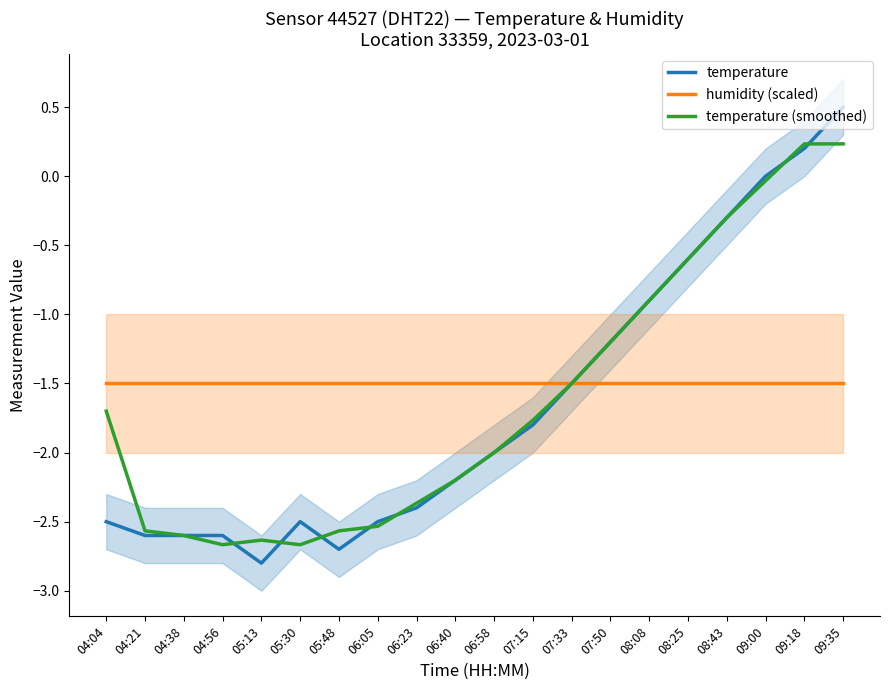

Reading right to left, list all the values displayed in this chart.

temperature: 09:35=0.5	09:18=0.2	09:00=0.0	08:43=-0.3	08:25=-0.6	08:08=-0.9	07:50=-1.2	07:33=-1.5	07:15=-1.8	06:58=-2.0	06:40=-2.2	06:23=-2.4	06:05=-2.5	05:48=-2.7	05:30=-2.5	05:13=-2.8	04:56=-2.6	04:38=-2.6	04:21=-2.6	04:04=-2.5
humidity (scaled): 09:35=-1.5	09:18=-1.5	09:00=-1.5	08:43=-1.5	08:25=-1.5	08:08=-1.5	07:50=-1.5	07:33=-1.5	07:15=-1.5	06:58=-1.5	06:40=-1.5	06:23=-1.5	06:05=-1.5	05:48=-1.5	05:30=-1.5	05:13=-1.5	04:56=-1.5	04:38=-1.5	04:21=-1.5	04:04=-1.5
temperature (smoothed): 09:35=0.2	09:18=0.2	09:00=-0.0	08:43=-0.3	08:25=-0.6	08:08=-0.9	07:50=-1.2	07:33=-1.5	07:15=-1.8	06:58=-2.0	06:40=-2.2	06:23=-2.4	06:05=-2.5	05:48=-2.6	05:30=-2.7	05:13=-2.6	04:56=-2.7	04:38=-2.6	04:21=-2.6	04:04=-1.7